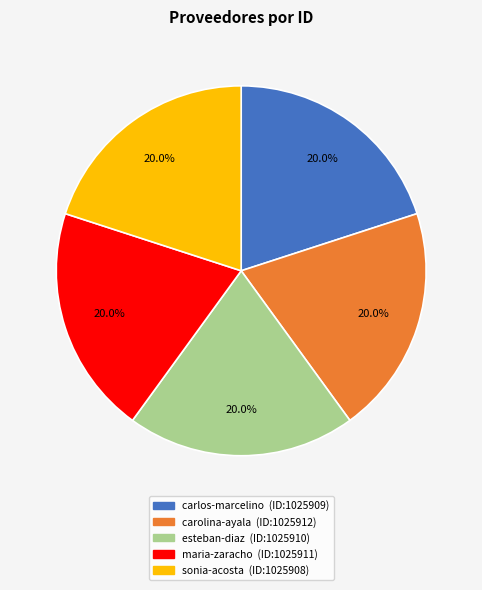

To the nearest percent, what is the average slice percentage?

20%